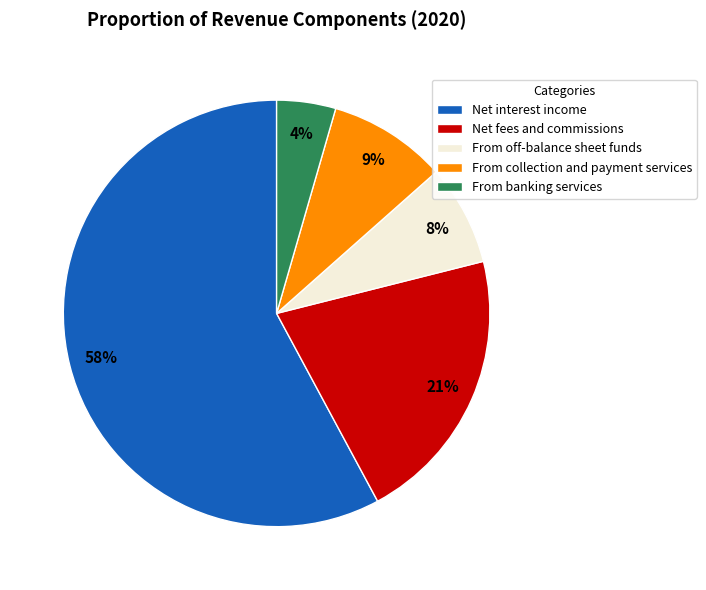

Which has a higher value, Net interest income or From collection and payment services?

Net interest income